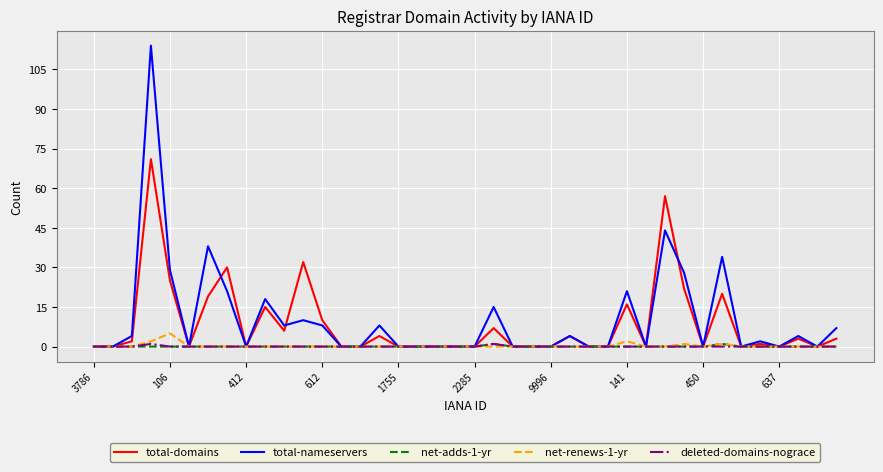

Reading right to left, transcribe all the data shown in this chart.

total-domains: 3	0	3	0	1	0	20	0	22	57	0	16	0	0	4	0	0	0	7	0	0	0	0	0	4	0	0	10	32	6	15	0	30	19	0	25	71	2	0	0
total-nameservers: 7	0	4	0	2	0	34	0	28	44	0	21	0	0	4	0	0	0	15	0	0	0	0	0	8	0	0	8	10	8	18	0	21	38	0	29	114	4	0	0
net-adds-1-yr: 0	0	0	0	0	0	1	0	0	0	0	0	0	0	0	0	0	0	1	0	0	0	0	0	0	0	0	0	0	0	0	0	0	0	0	0	0	0	0	0
net-renews-1-yr: 0	0	0	0	0	0	1	0	1	0	0	2	0	0	0	0	0	0	0	0	0	0	0	0	0	0	0	0	0	0	0	0	0	0	0	5	2	0	0	0
deleted-domains-nograce: 0	0	0	0	0	0	0	0	0	0	0	0	0	0	0	0	0	0	1	0	0	0	0	0	0	0	0	0	0	0	0	0	0	0	0	0	1	0	0	0